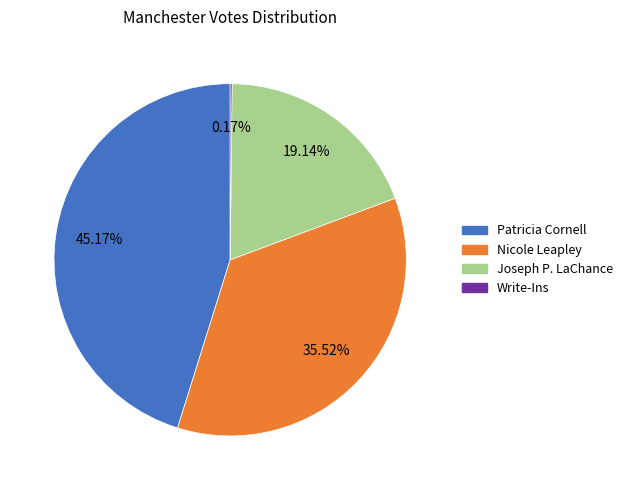

Is there any slice that represents more than half of the pie?

No